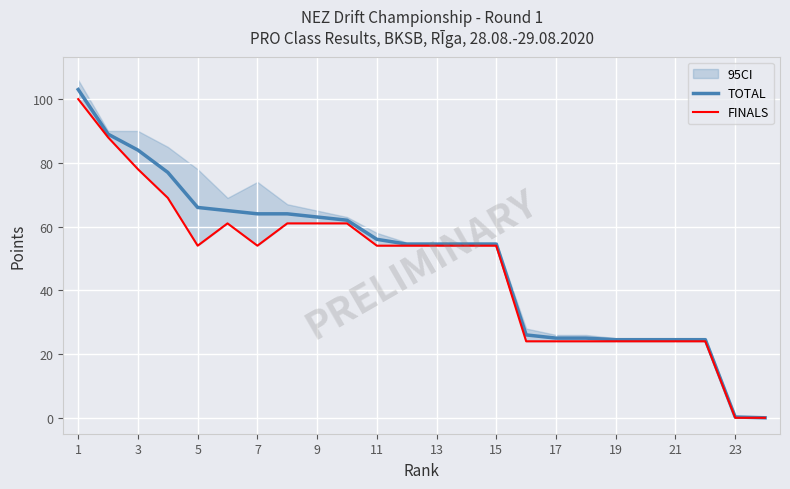

The value of TOTAL at 19 is 24.5. True or false?

True